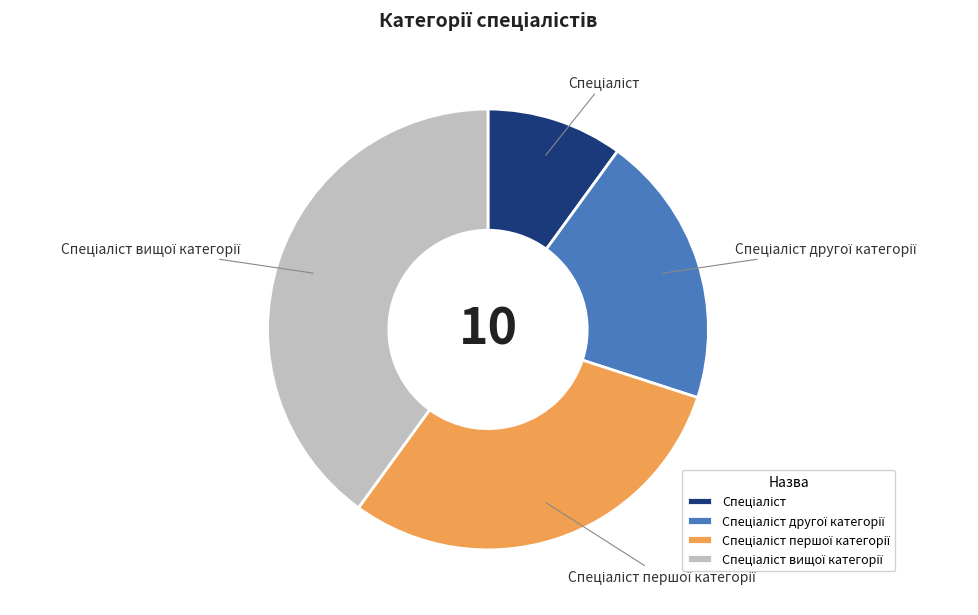

Is there any slice that represents more than half of the pie?

No